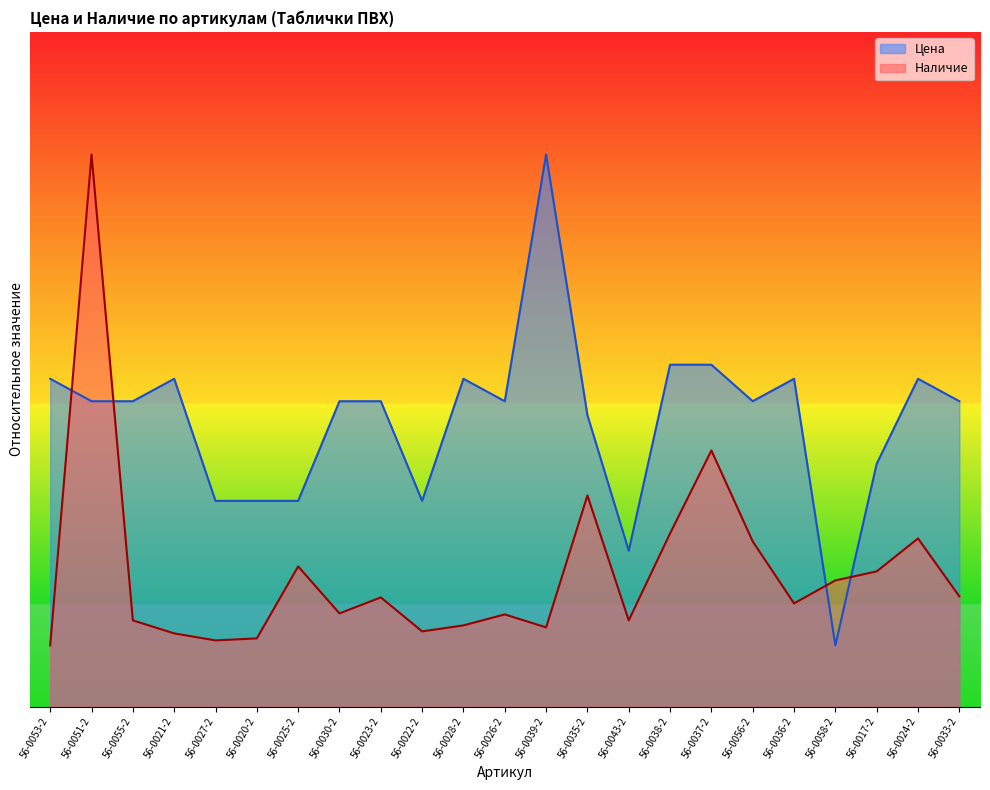

How many intersections are there between Наличие and Цена?

4